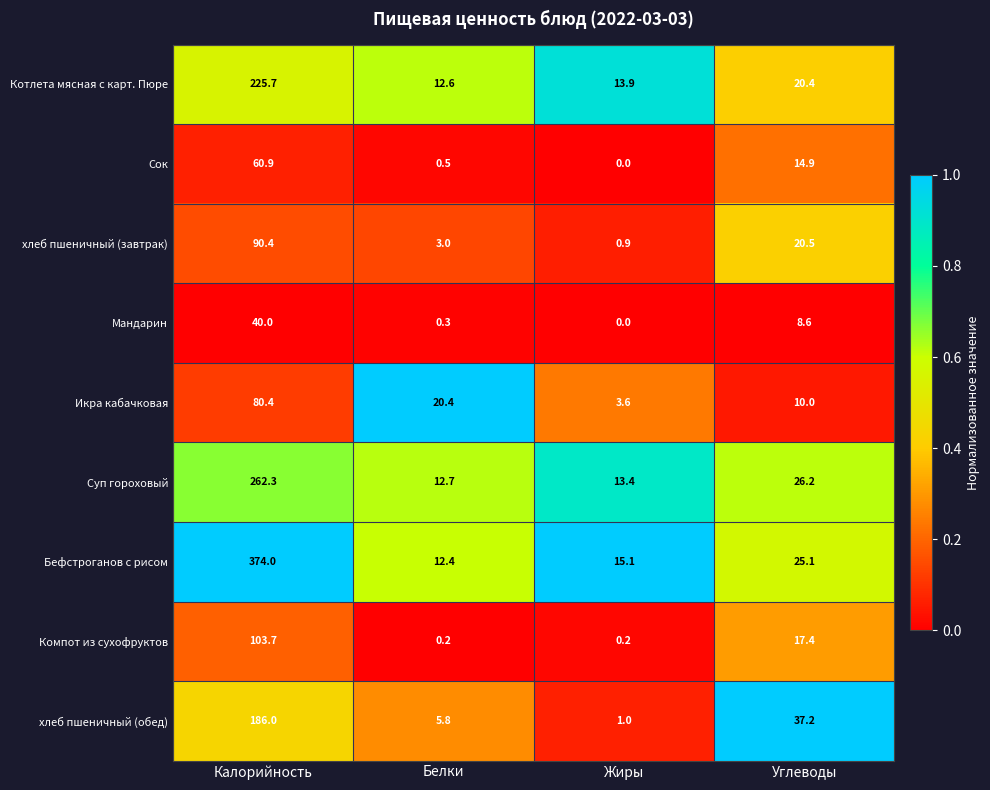

True or false: хлеб пшеничный (обед) has a value of 5.8 at Белки.

True